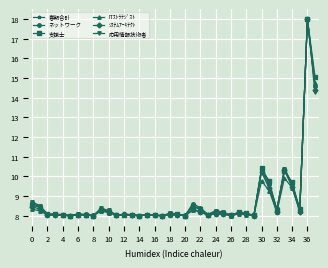

True or false: 春期合計 has more than 0 interior local peaks.

True